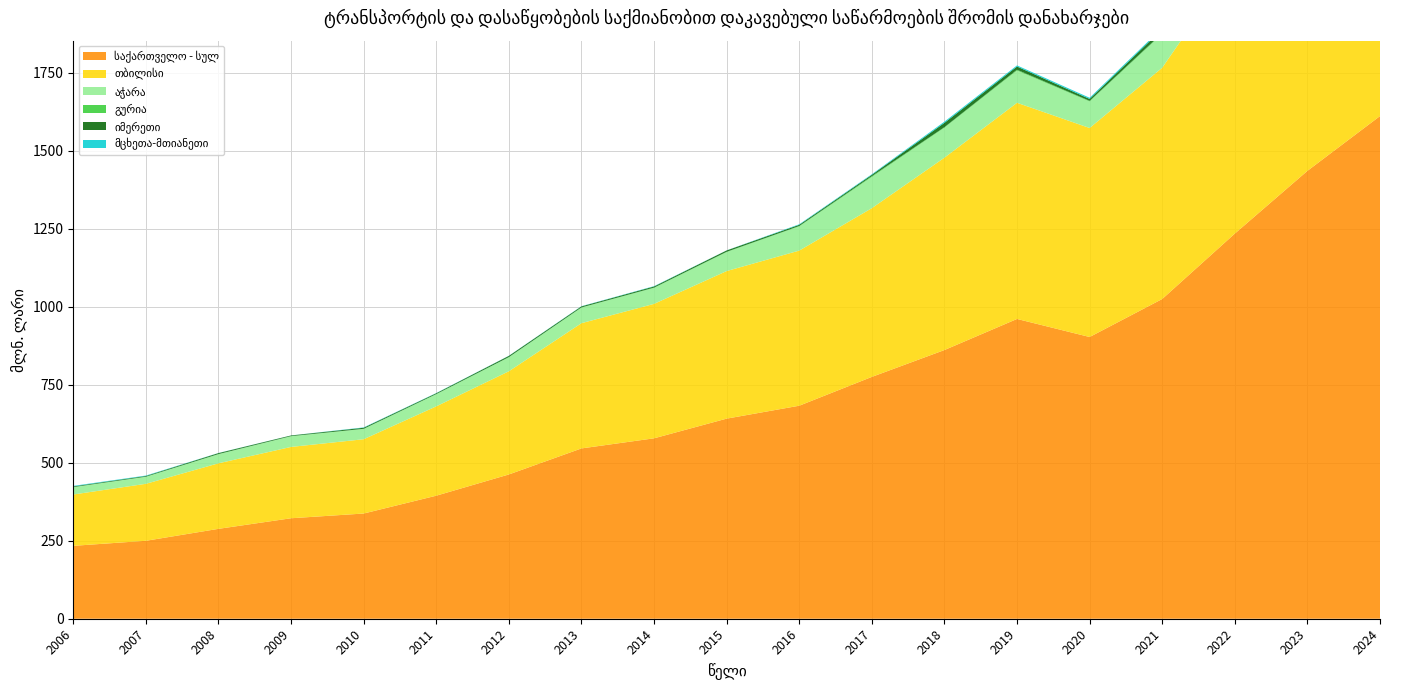

Reading left to right, transcribe all the data shown in this chart.

საქართველო - სულ: 2006=233.7	2007=249.9	2008=288.2	2009=322.1	2010=337.3	2011=394.4	2012=462.5	2013=546.0	2014=578.4	2015=641.5	2016=682.9	2017=775.3	2018=861.4	2019=961.1	2020=903.2	2021=1025.0	2022=1234.7	2023=1435.8	2024=1611.5
თბილისი: 2006=164.6	2007=182.7	2008=210.1	2009=228.7	2010=238.2	2011=286.4	2012=330.8	2013=401.5	2014=431.0	2015=473.1	2016=497.3	2017=540.9	2018=616.7	2019=693.0	2020=670.0	2021=741.5	2022=869.0	2023=1034.2	2024=1158.1
აჭარა: 2006=23.7	2007=22.6	2008=29.5	2009=34.5	2010=33.3	2011=39.2	2012=45.2	2013=50.1	2014=51.2	2015=61.0	2016=77.7	2017=100.1	2018=96.1	2019=103.5	2020=85.1	2021=108.3	2022=140.9	2023=149.5	2024=165.9
გურია: 2006=0.1	2007=0.2	2008=0.1	2009=0.1	2010=0.1	2011=0.1	2012=0.2	2013=0.4	2014=1.0	2015=0.9	2016=1.2	2017=2.6	2018=1.7	2019=2.5	2020=2.0	2021=2.6	2022=4.2	2023=8.3	2024=11.8
იმერეთი: 2006=2.2	2007=2.3	2008=3.1	2009=2.1	2010=3.4	2011=2.7	2012=3.9	2013=3.3	2014=3.6	2015=4.3	2016=3.8	2017=4.2	2018=13.9	2019=10.4	2020=6.1	2021=12.7	2022=19.6	2023=26.9	2024=24.8
მცხეთა-მთიანეთი: 2006=1.7	2007=1.4	2008=0.4	2009=0.2	2010=1.1	2011=0.7	2012=0.5	2013=0.7	2014=1.0	2015=0.3	2016=1.7	2017=1.9	2018=3.8	2019=3.6	2020=3.8	2021=4.2	2022=6.5	2023=10.0	2024=10.7